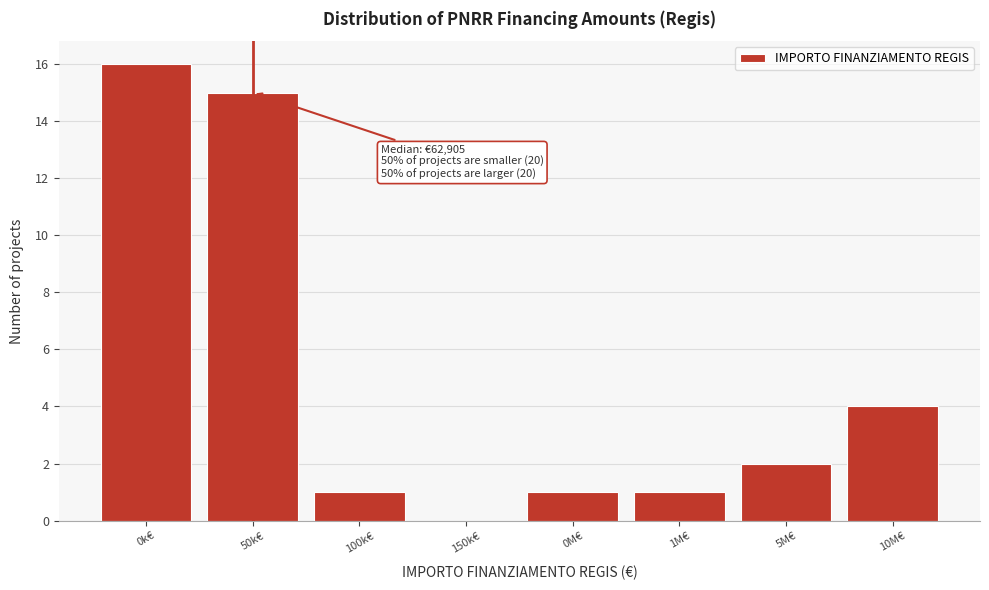

Reading right to left, extract all data points from this chart.

10M€=4	5M€=2	1M€=1	0M€=1	150k€=0	100k€=1	50k€=15	0k€=16